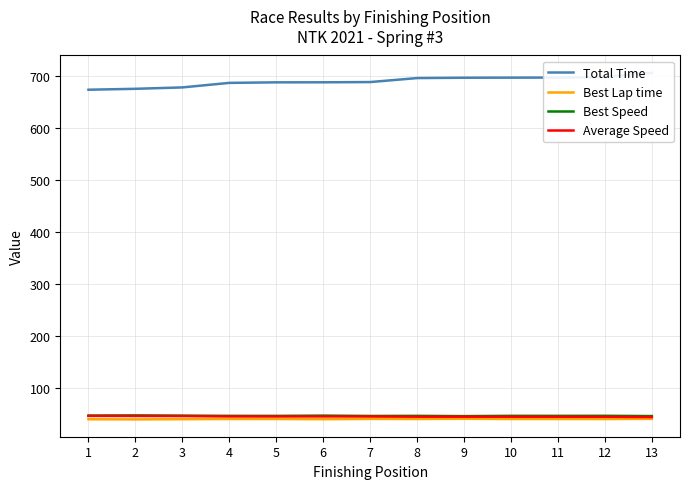

What is the total value across all series at 7?

817.9